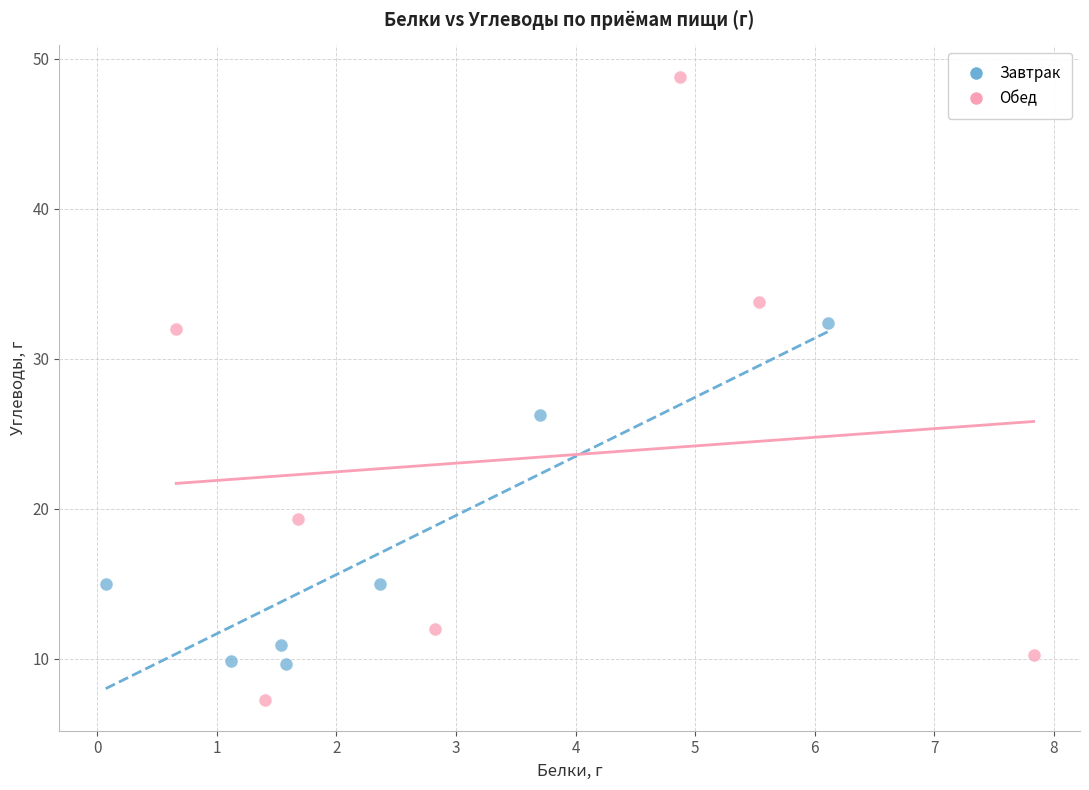

Which series contains the highest Y value?

Обед